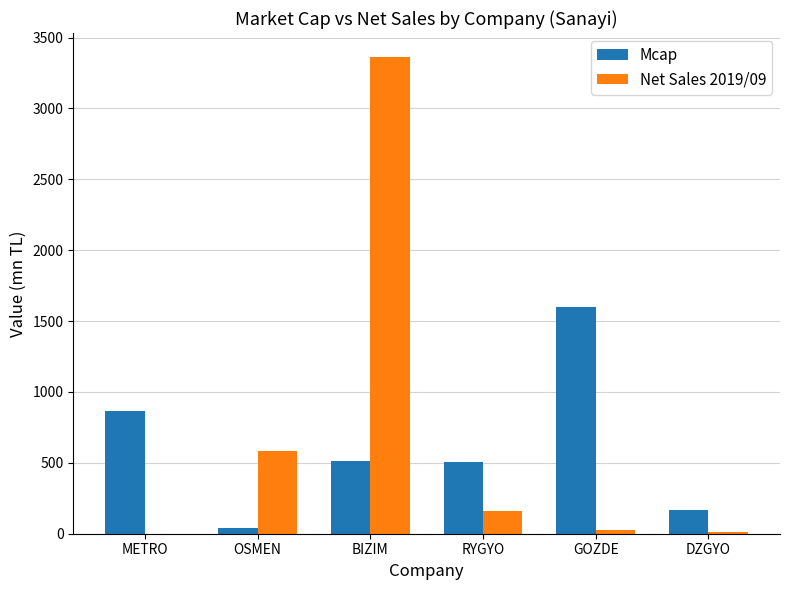

Which series has the largest range (max minus min)?

Net Sales 2019/09